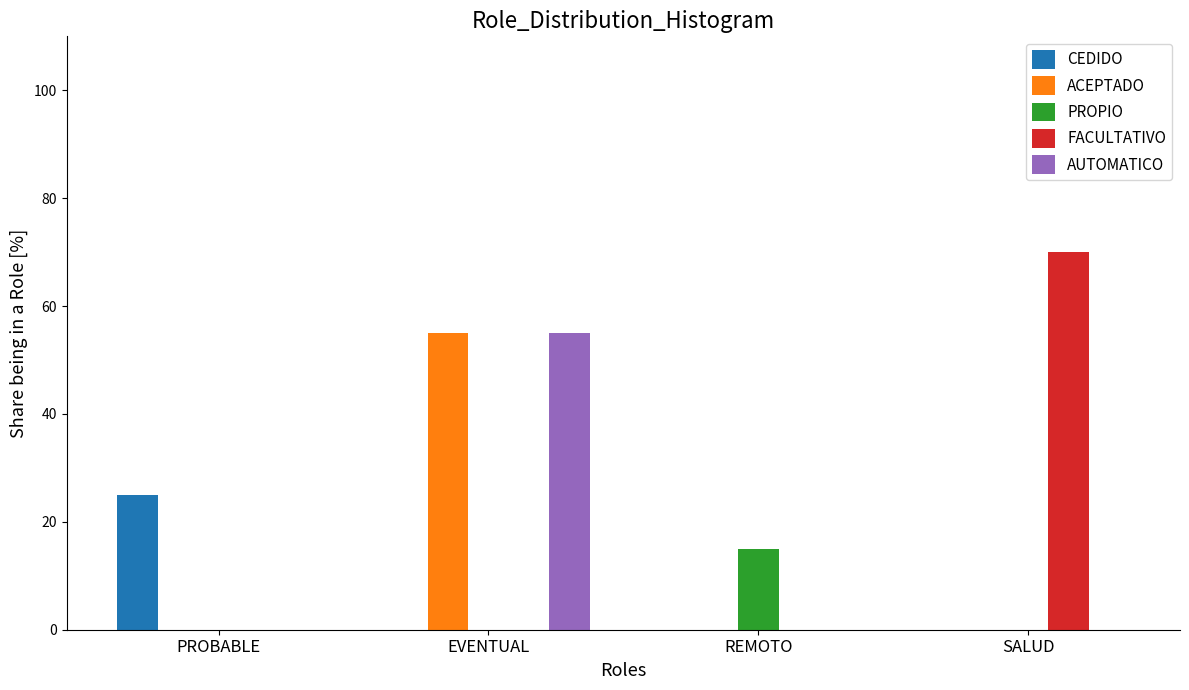

What is the maximum value shown in the chart?

70